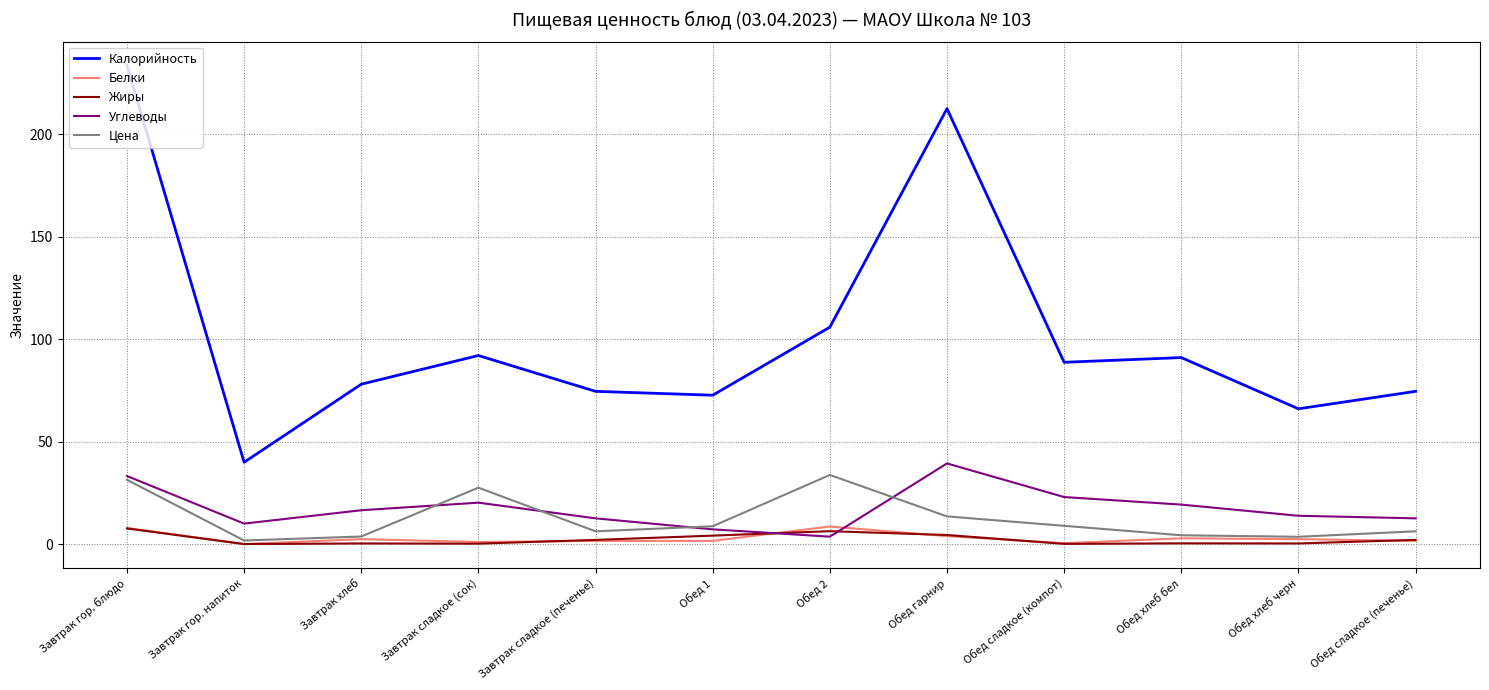

Between Завтрак сладкое (сок) and Обед хлеб бел, which series saw the biggest shift?

Цена